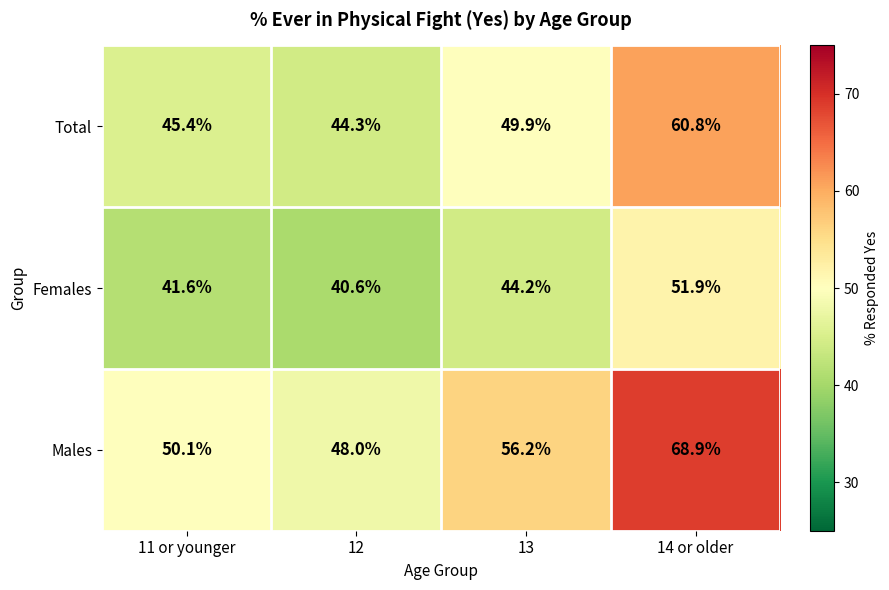

What is the difference between the maximum and minimum values in the Females series?

11.3